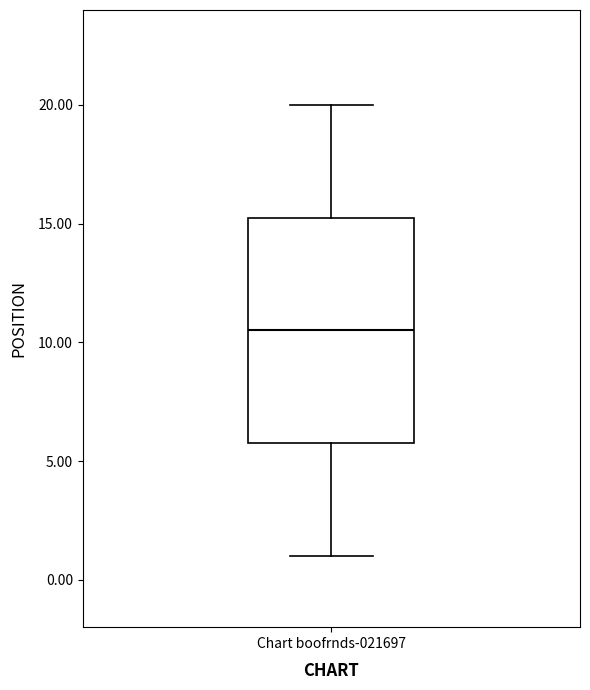

Read this box plot against the y-axis: the position of the median line, the range covered by the box, and the ends of both whiskers. The values are not printed on the chart, so give them approximately, as read against the axis.

median 10.5, box 6.0 to 15.5, whiskers 1.0 to 20.0